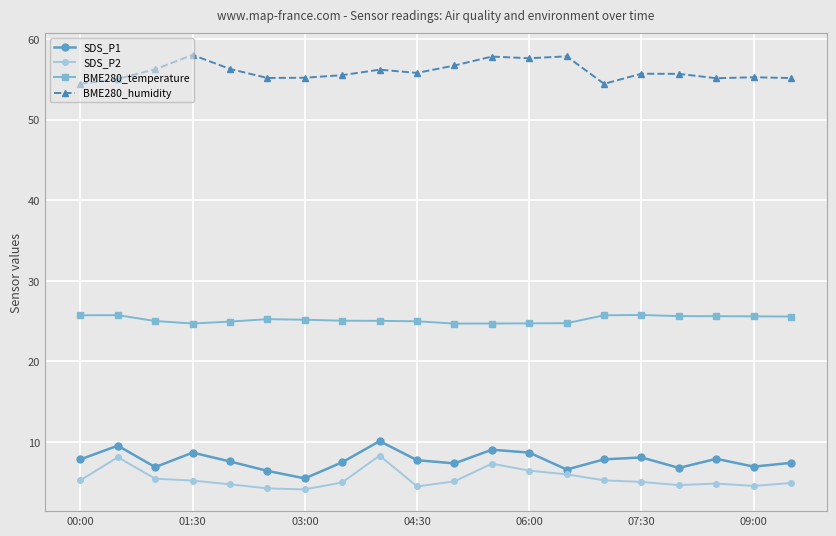

How many lines are shown in the chart?

4